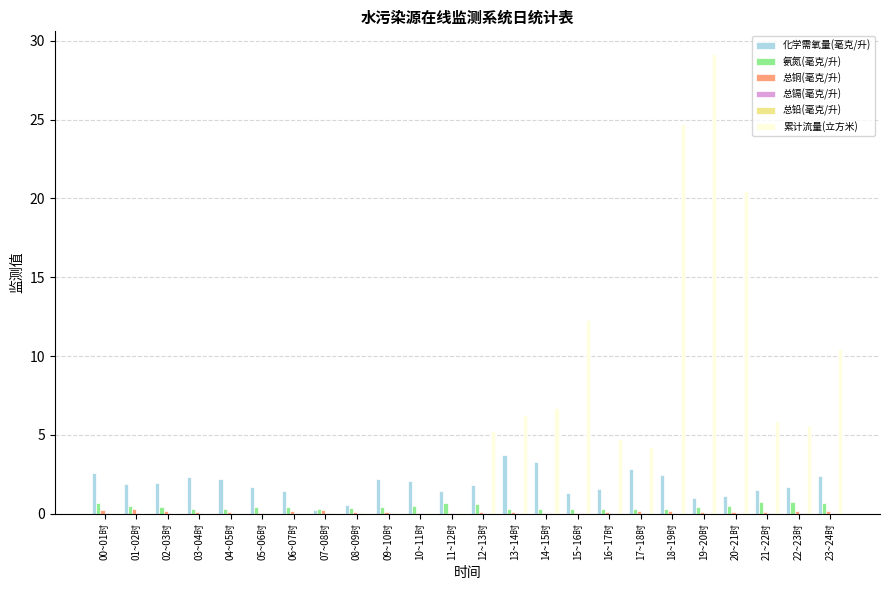

The value of 累计流量(立方米) at 09~10时 is 0.0. True or false?

True